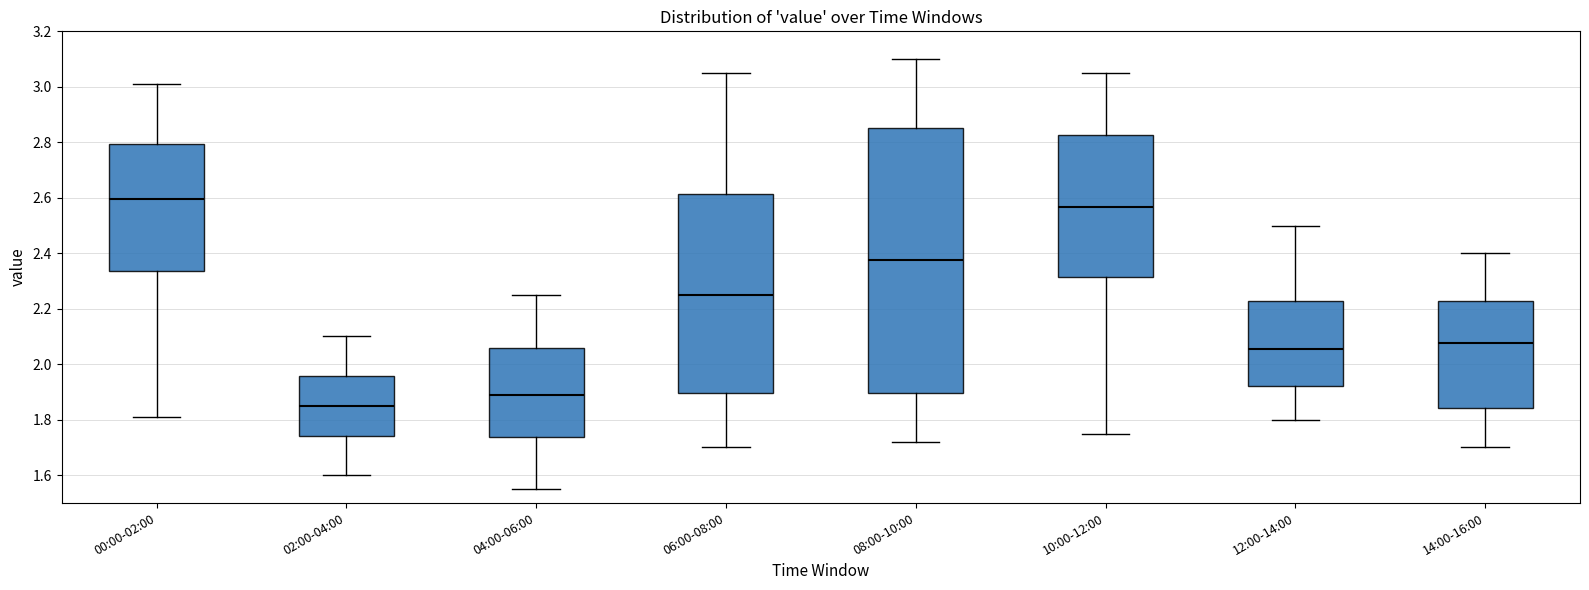

Comparing the boxes themselves (not the whiskers), which one is the tallest?

08:00-10:00